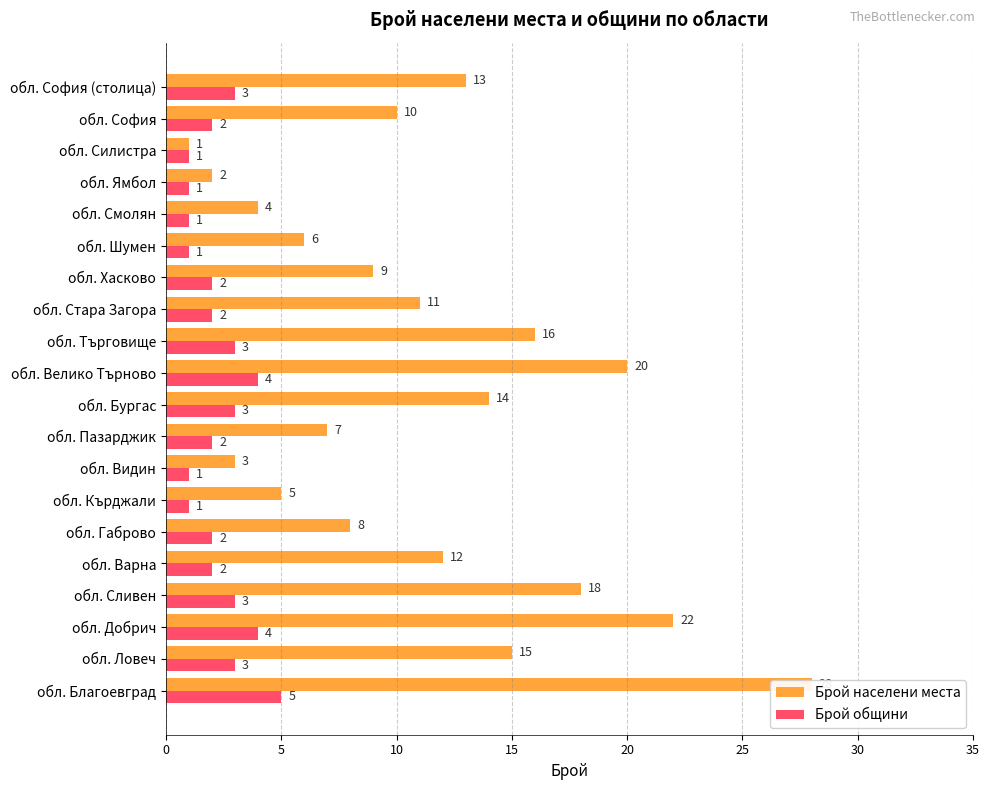

What is the difference between the maximum and minimum values in the Брой общини series?

4